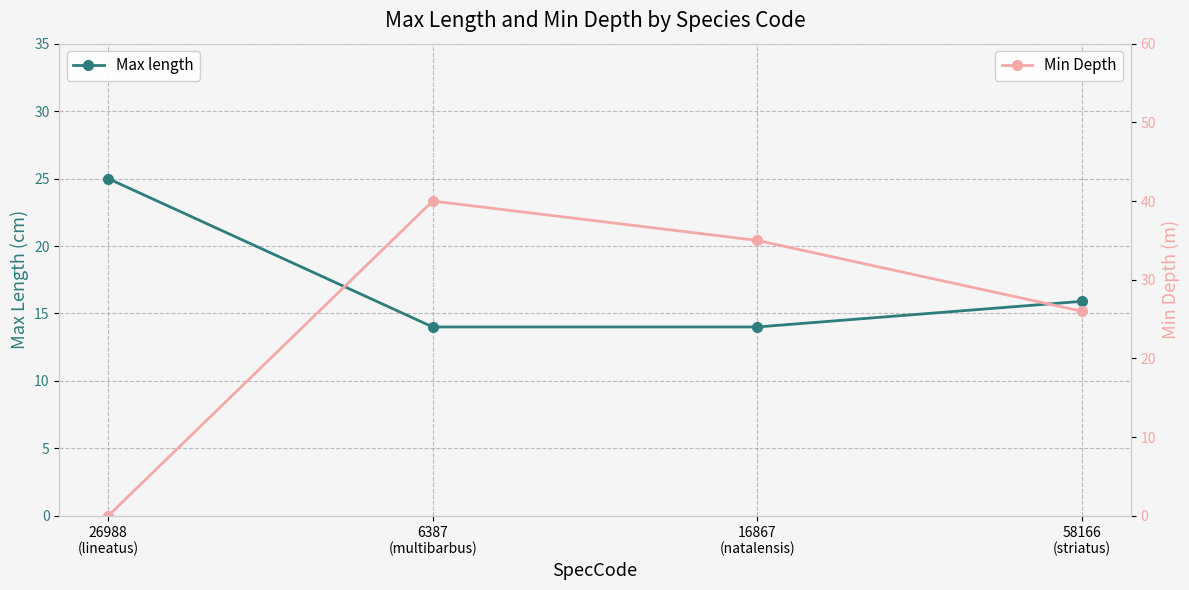

True or false: Max length has a value of 16.6 at 26988
(lineatus).

False